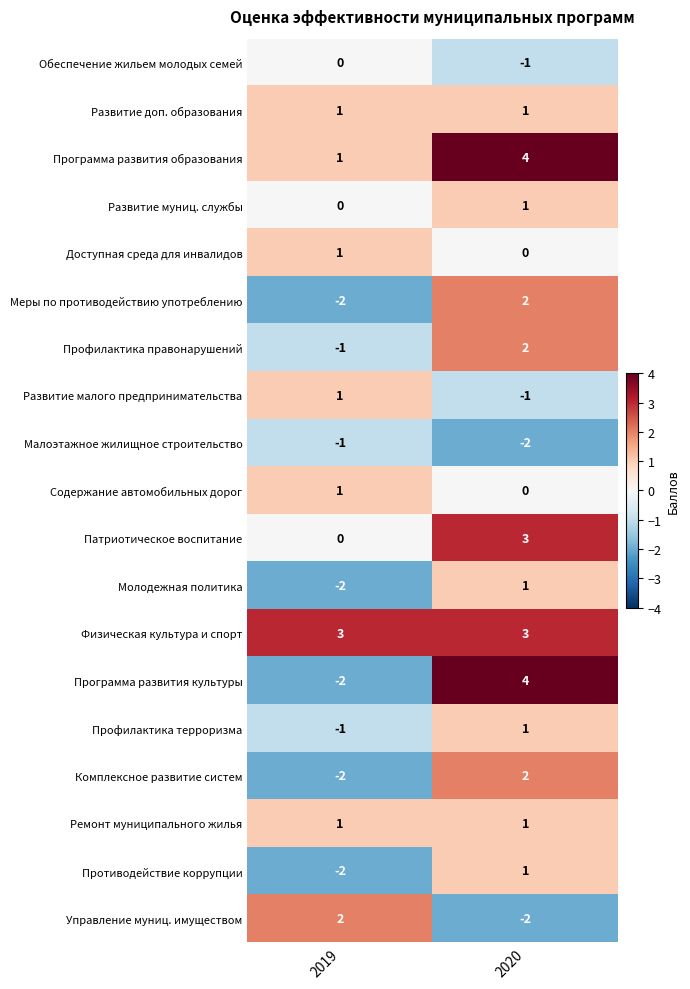

List the labels in order of Содержание автомобильных дорог value, largest first.

2019, 2020